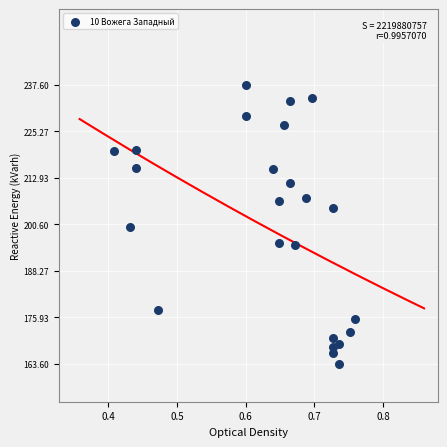

What is the range of X values (max minus min)?

0.4